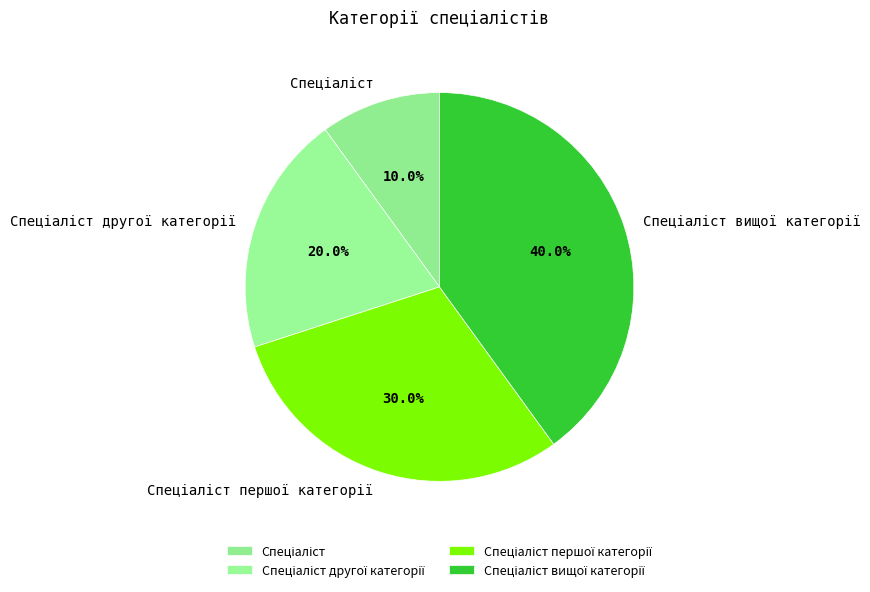

Does any single category account for the majority?

No